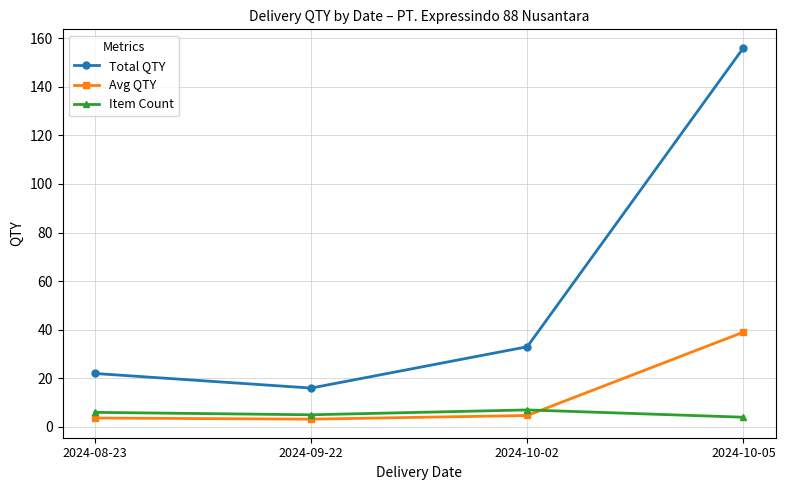

The Item Count series shows 12.1 at 2024-10-02. True or false?

False